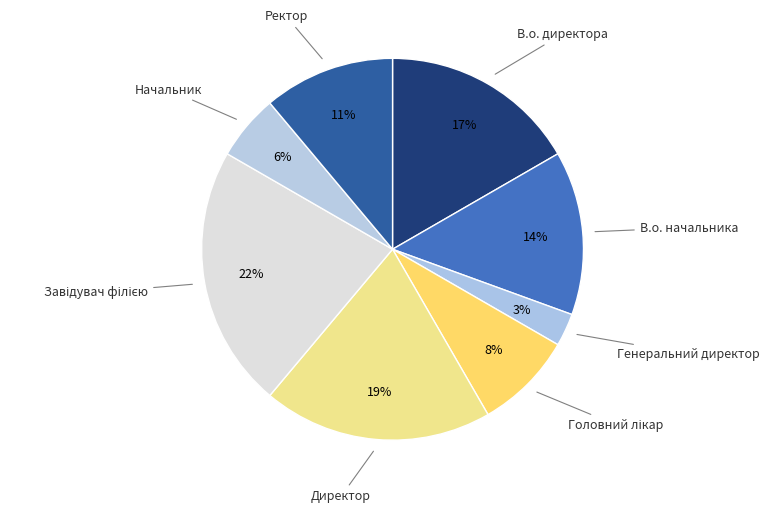

To the nearest percent, what portion does Ректор represent?

11%